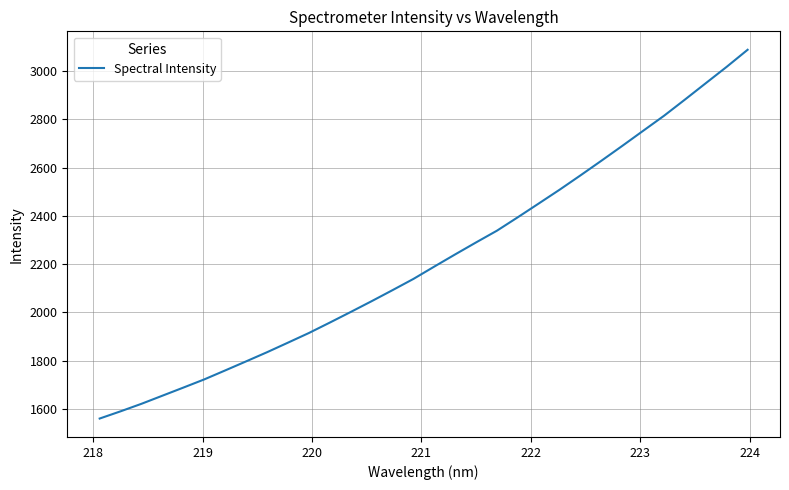

What is the greatest value displayed?

3088.6